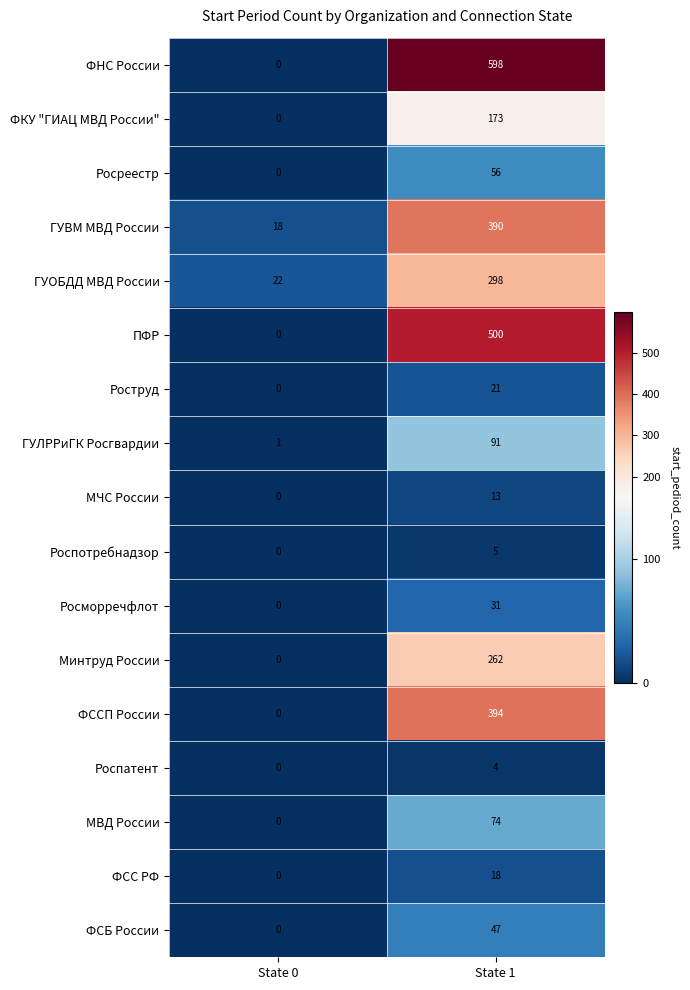

List the labels in order of ФНС России value, largest first.

State 1, State 0